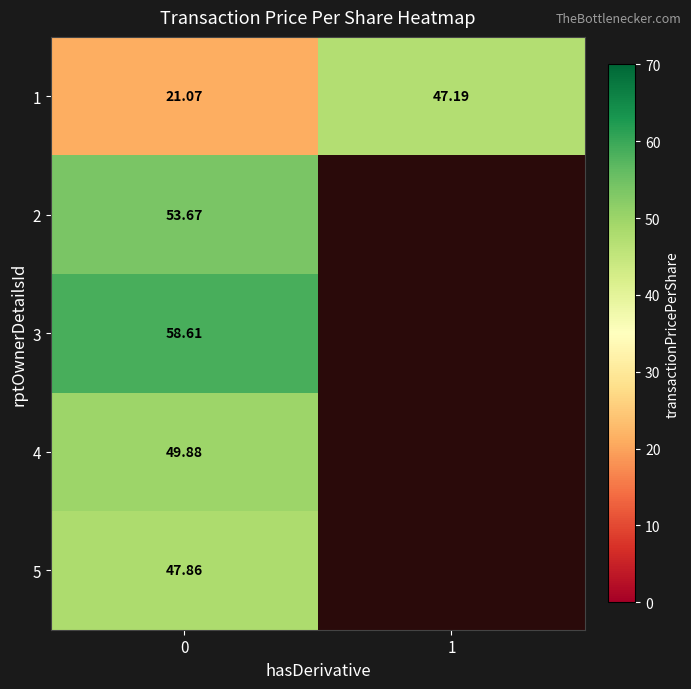

The 5 series shows 72.0 at 0. True or false?

False